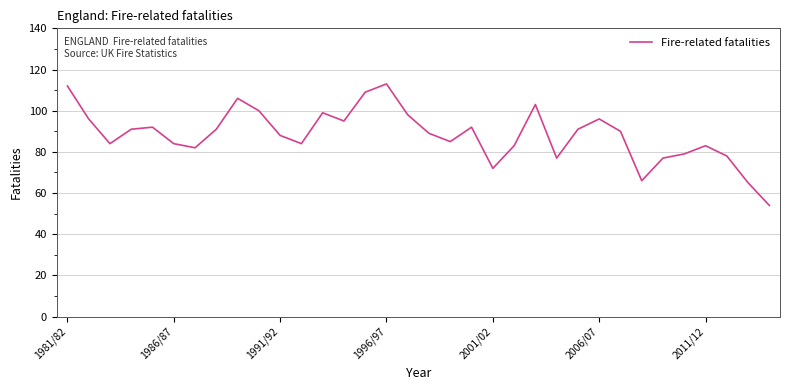

What is the minimum value shown in the chart?

54